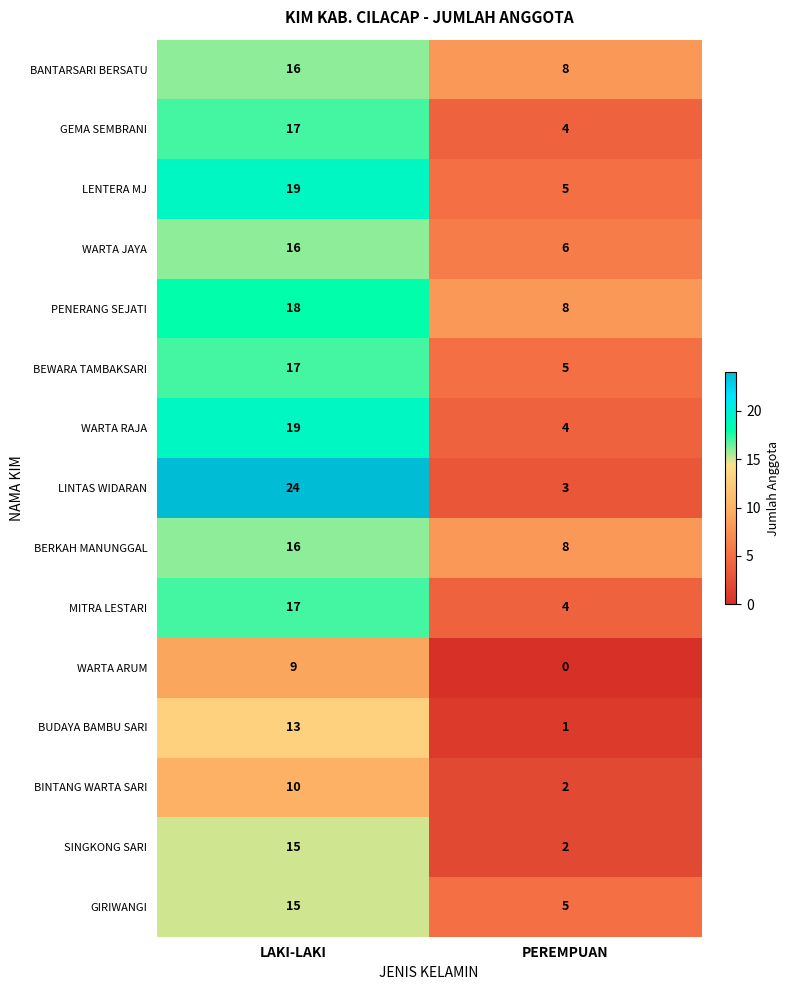

What is the sum of all MITRA LESTARI values?

21